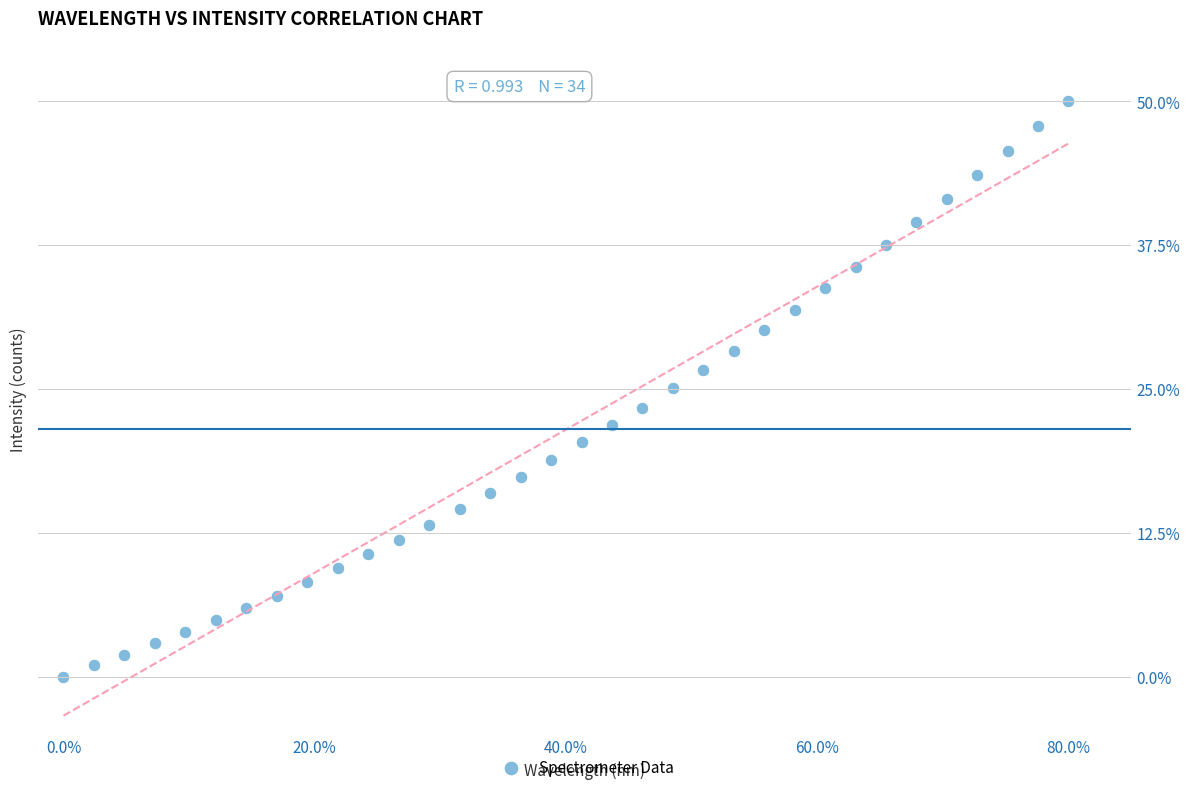

What is the range of Y values (max minus min)?

50.0